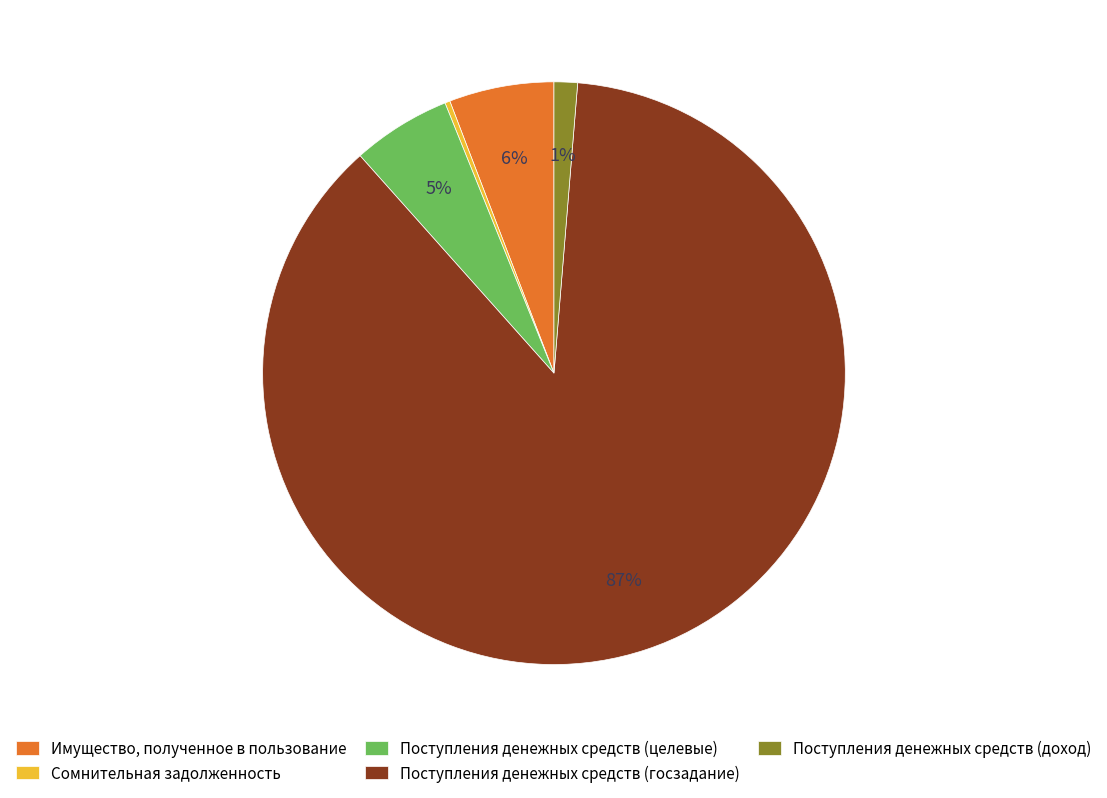

To the nearest percent, what portion does Имущество, полученное в пользование represent?

6%